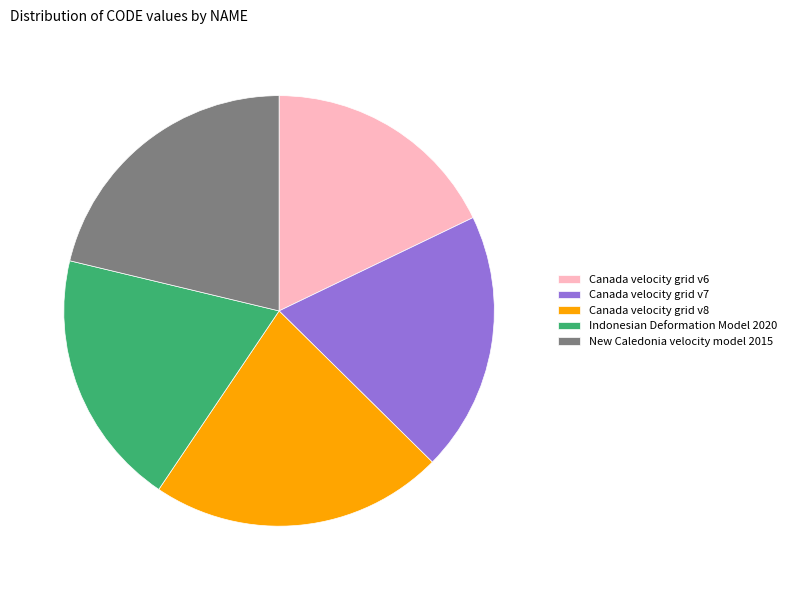

The Indonesian Deformation Model 2020 slice represents 29% of the pie. True or false?

False